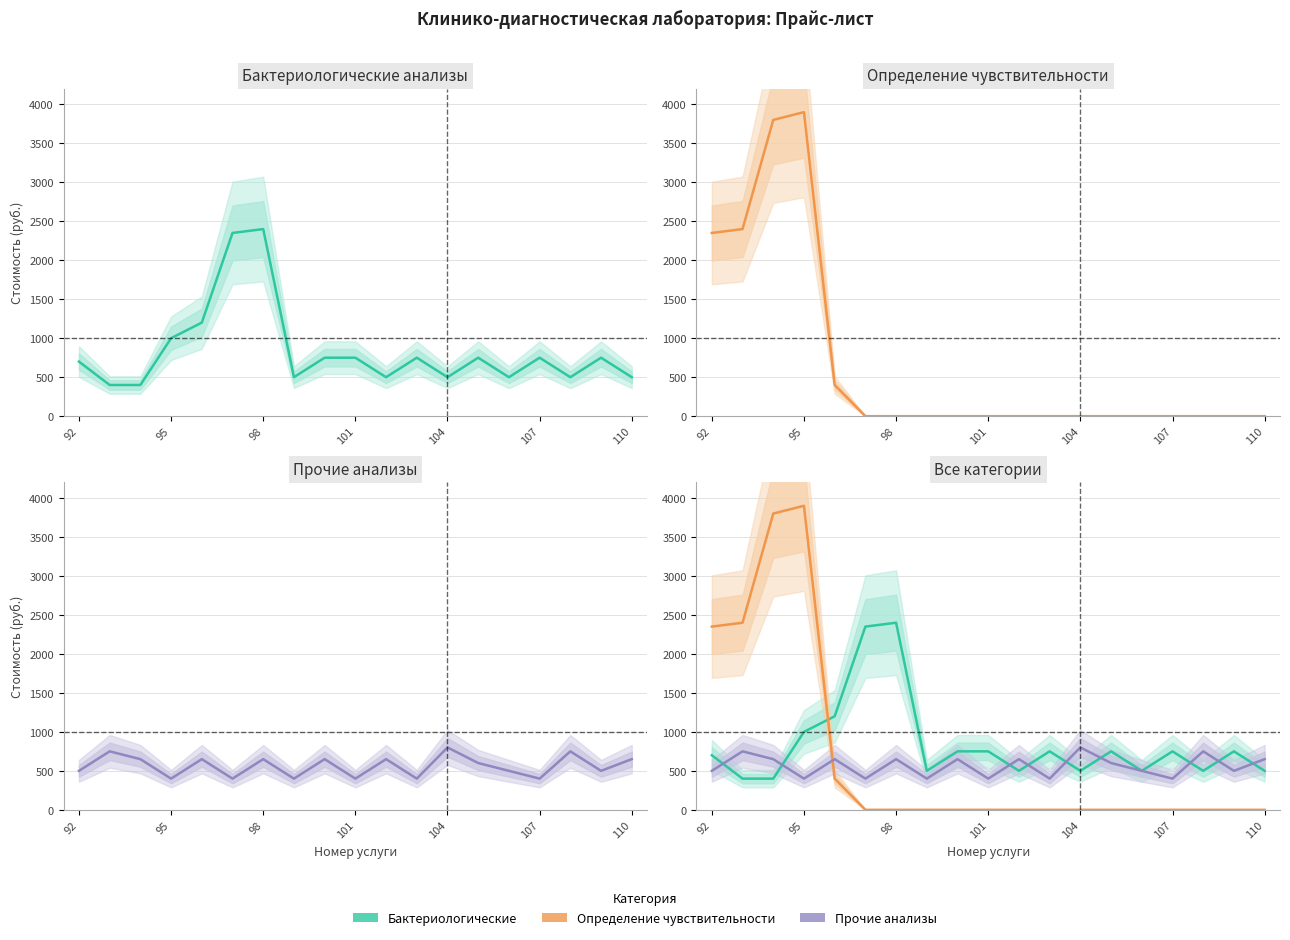

What is the sum of all Определение чувствительности values?

12850